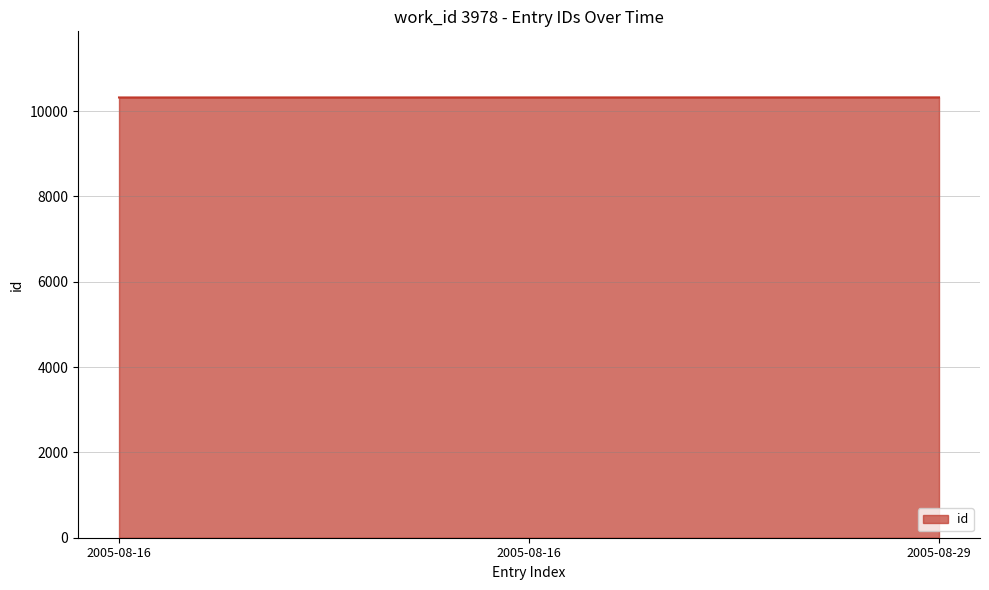

List the labels in order of value, smallest first.

2005-08-16, 2005-08-16, 2005-08-29